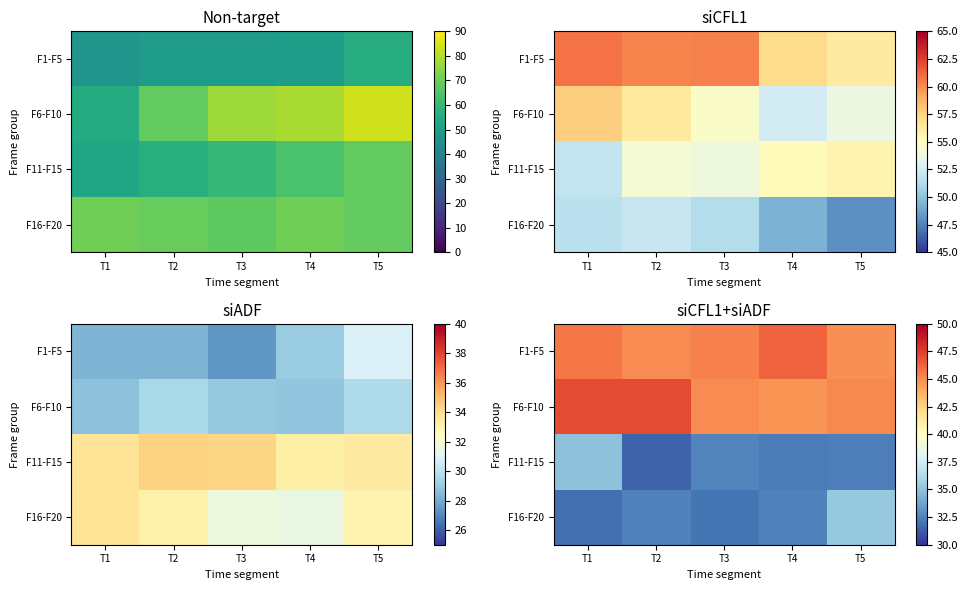

Which category has the lowest value across all series?

T2